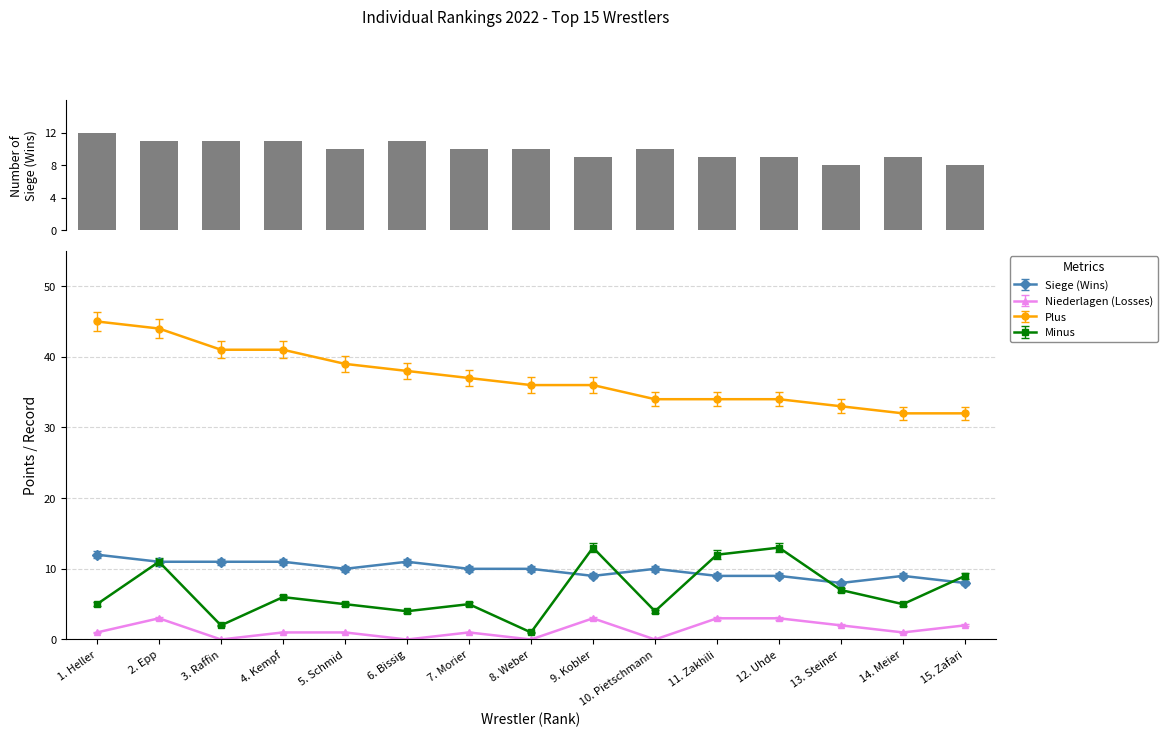

Count the number of categories in the chart.

15